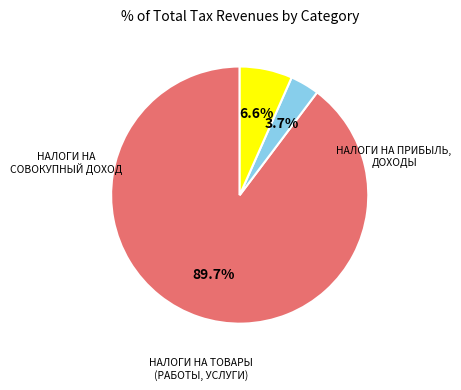

Is there a majority slice in this chart?

Yes